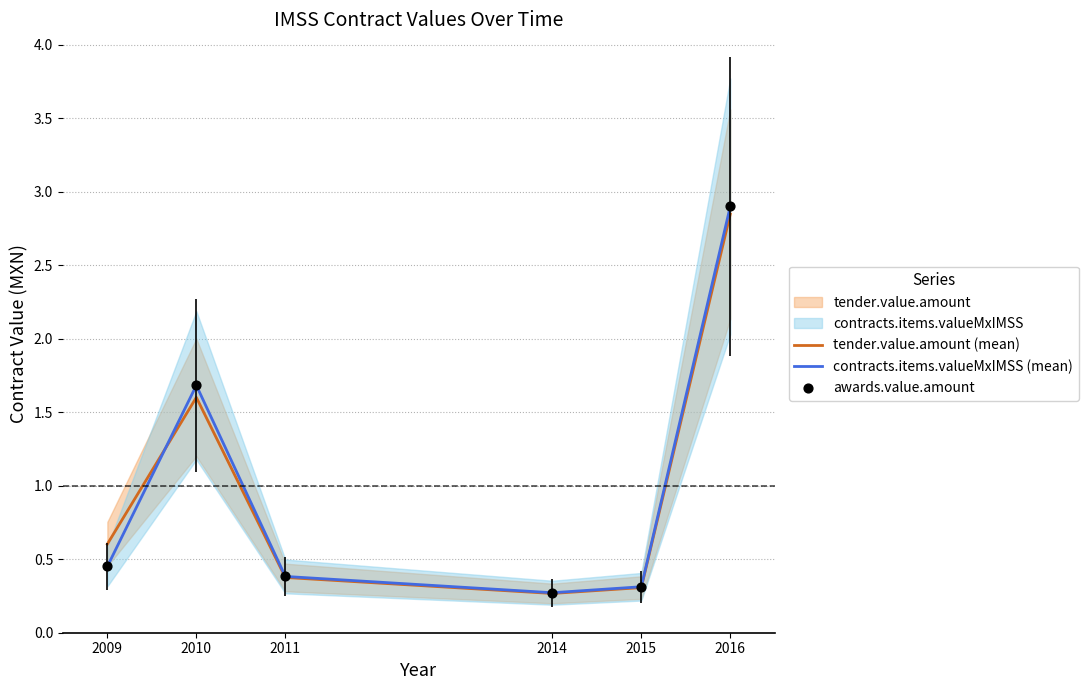

Which series has the largest total across all categories?

tender.value.amount (mean)